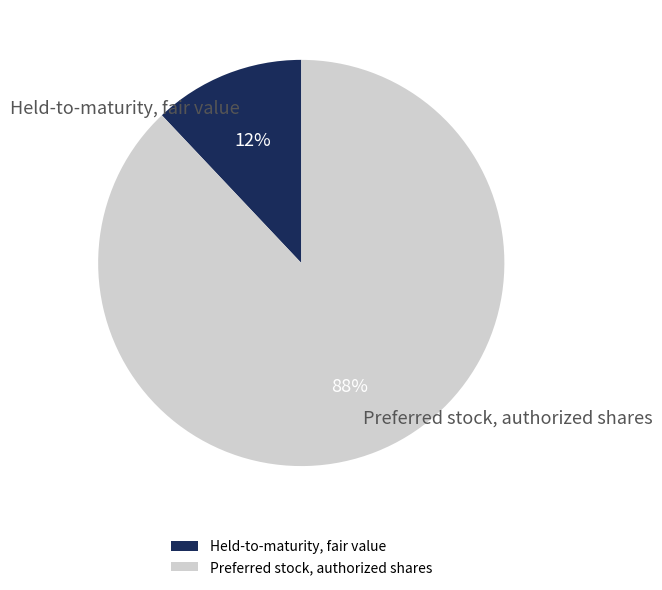

Do Preferred stock, authorized shares and Held-to-maturity, fair value together represent more than half of the pie?

Yes